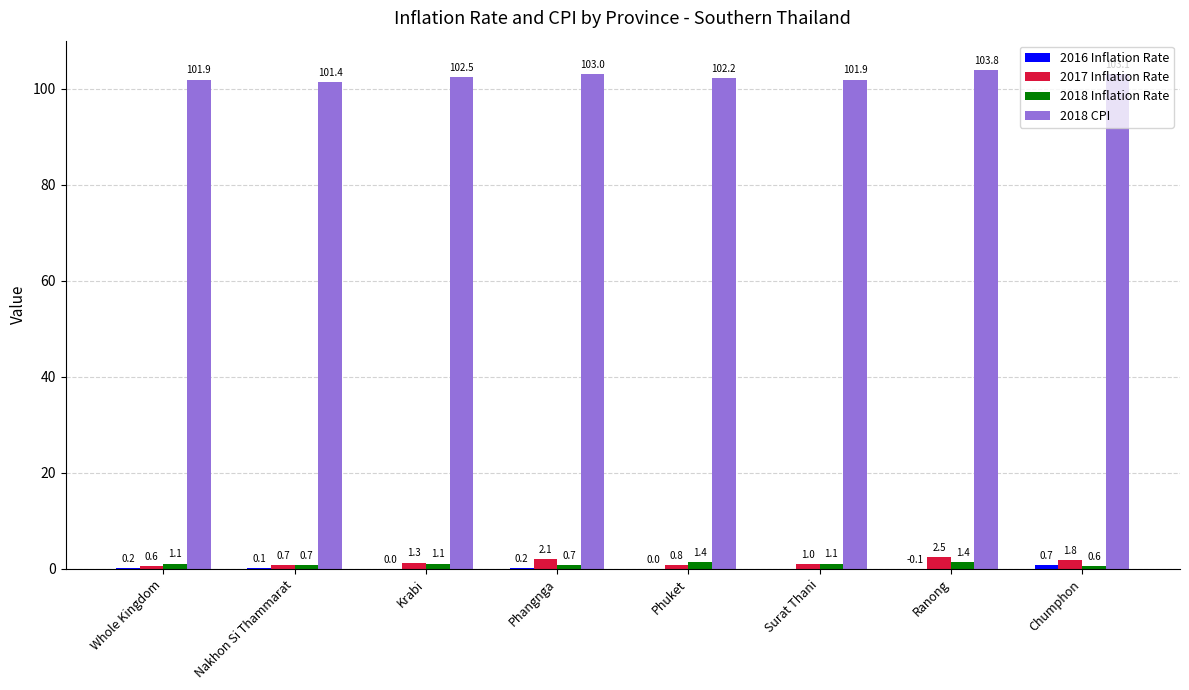

Is it true that 2018 CPI equals 101.9 at Whole Kingdom?

True